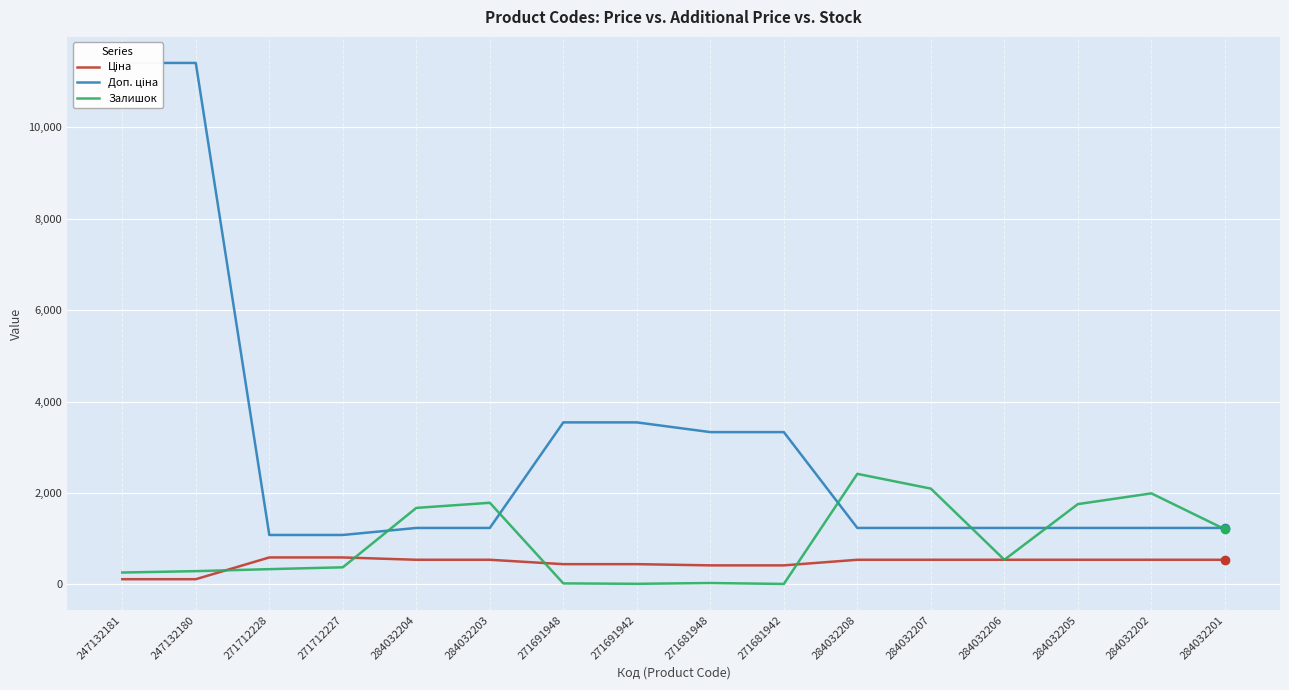

Count the number of categories in the chart.

16